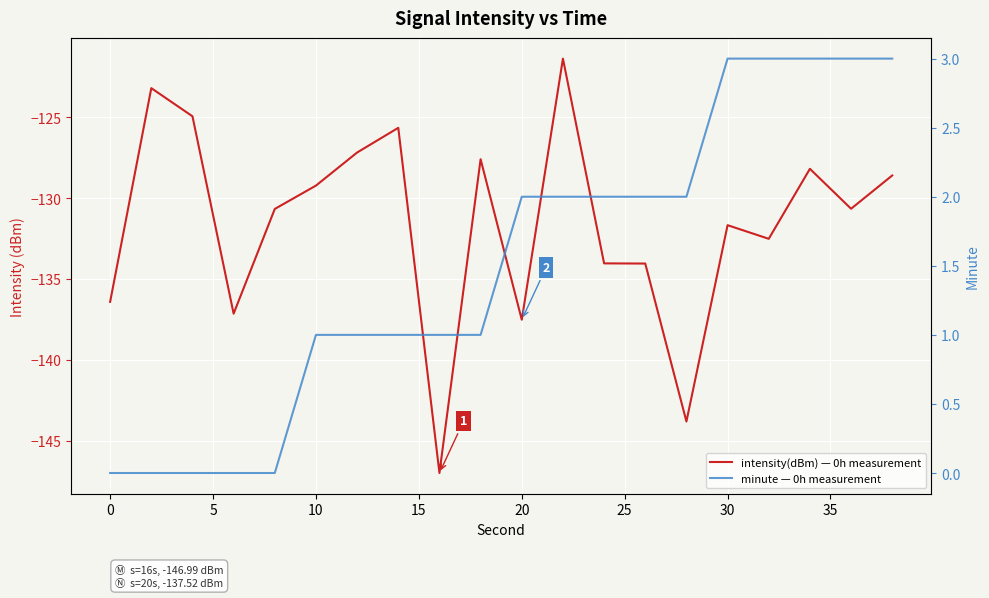

Reading left to right, extract all data points from this chart.

intensity(dBm) — 0h measurement: -136.4	-123.2	-124.9	-137.1	-130.7	-129.2	-127.2	-125.7	-147.0	-127.6	-137.5	-121.4	-134.0	-134.0	-143.8	-131.7	-132.5	-128.2	-130.7	-128.6
minute — 0h measurement: 0.0	0.0	0.0	0.0	0.0	1.0	1.0	1.0	1.0	1.0	2.0	2.0	2.0	2.0	2.0	3.0	3.0	3.0	3.0	3.0